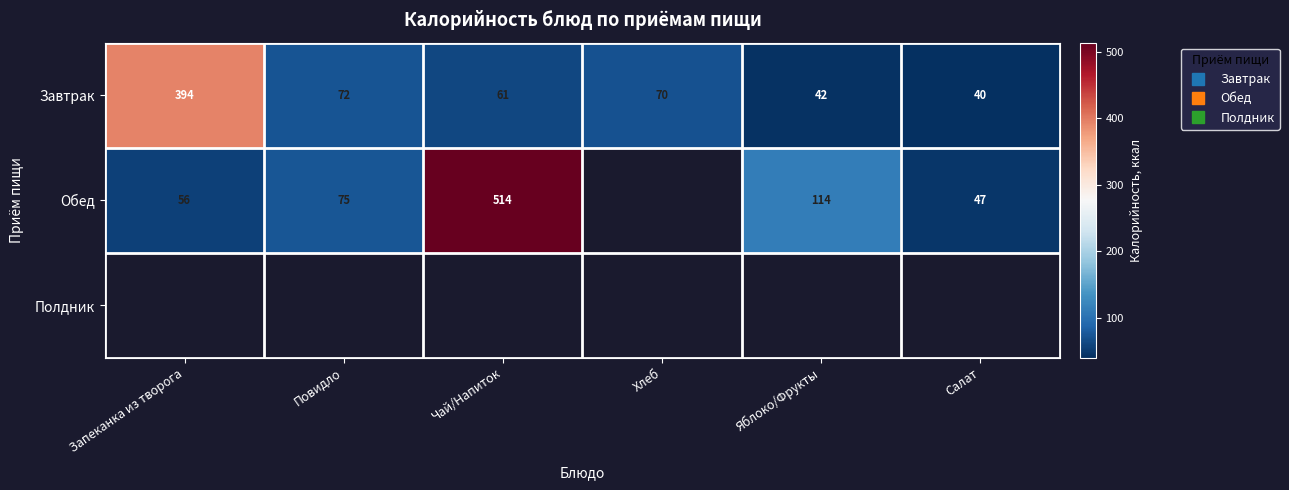

What is the difference between the Обед values at Яблоко/Фрукты and Чай/Напиток?

400.0